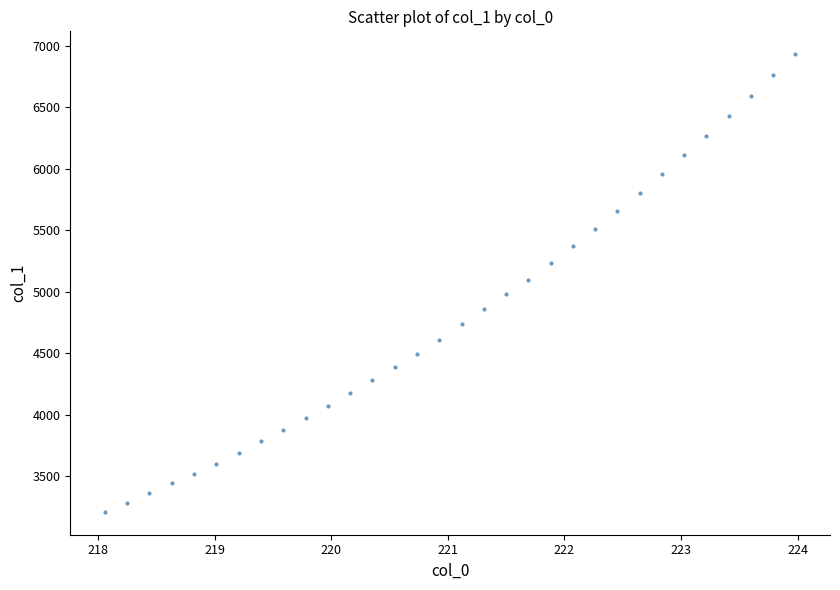

What is the range of X values (max minus min)?

5.9